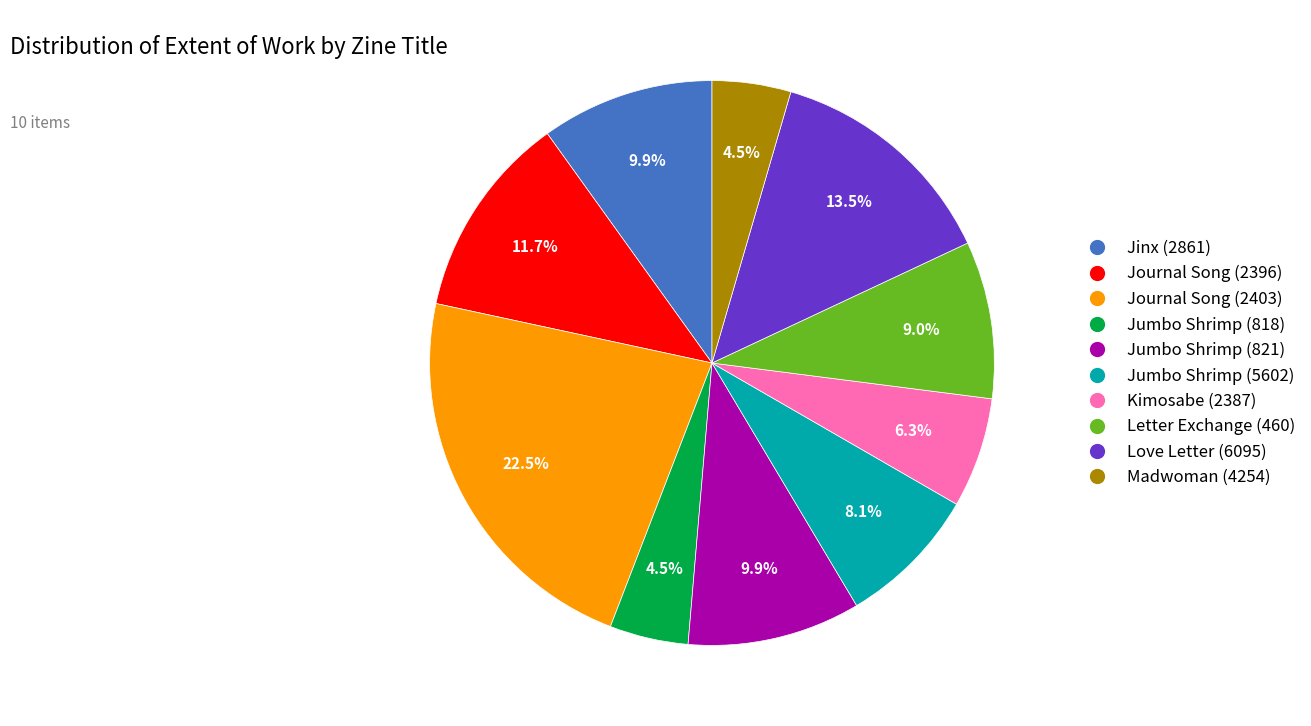

To the nearest percent, what is the combined percentage of Love Letter (6095) and Letter Exchange (460)?

23%